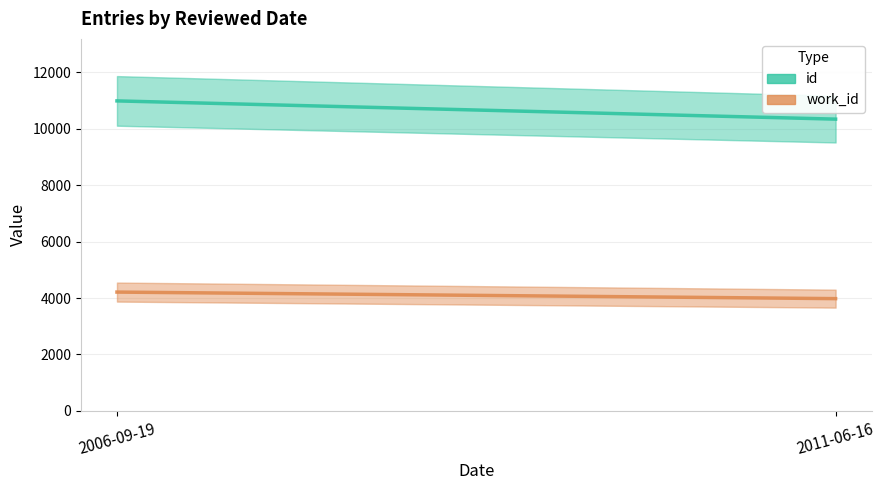

Does the chart have visible grid lines?

Yes